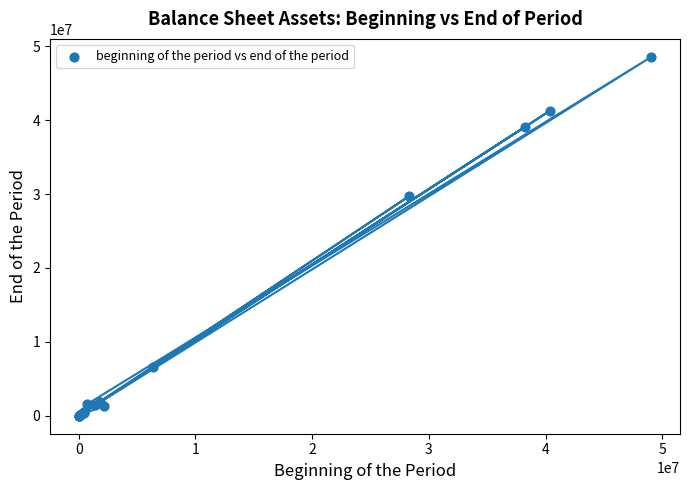

What Y value in the scatter plot is closest to 24285643?

29738676.0